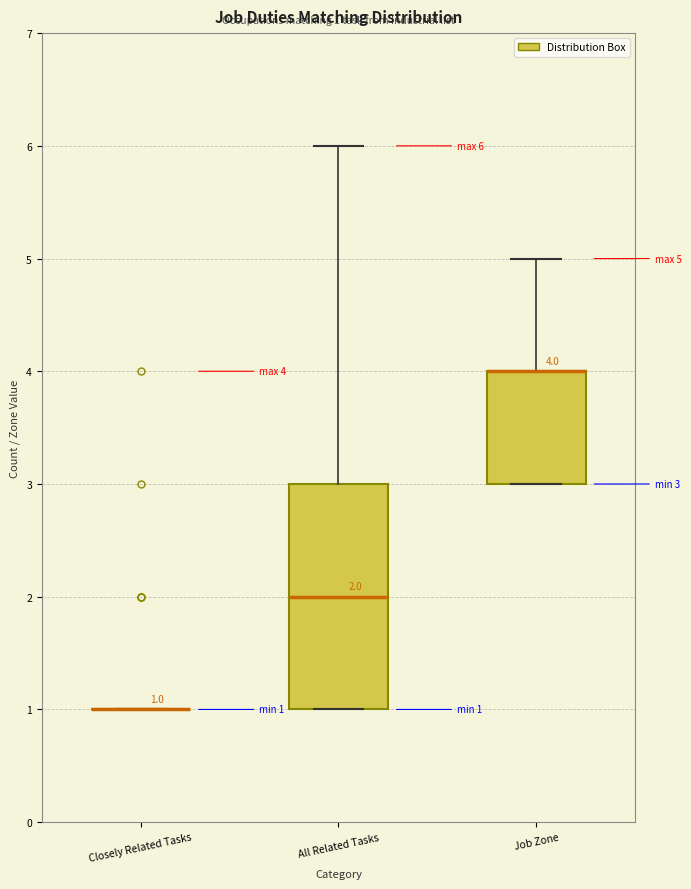

Which box is the tallest, from its lower edge to its upper edge?

All Related Tasks